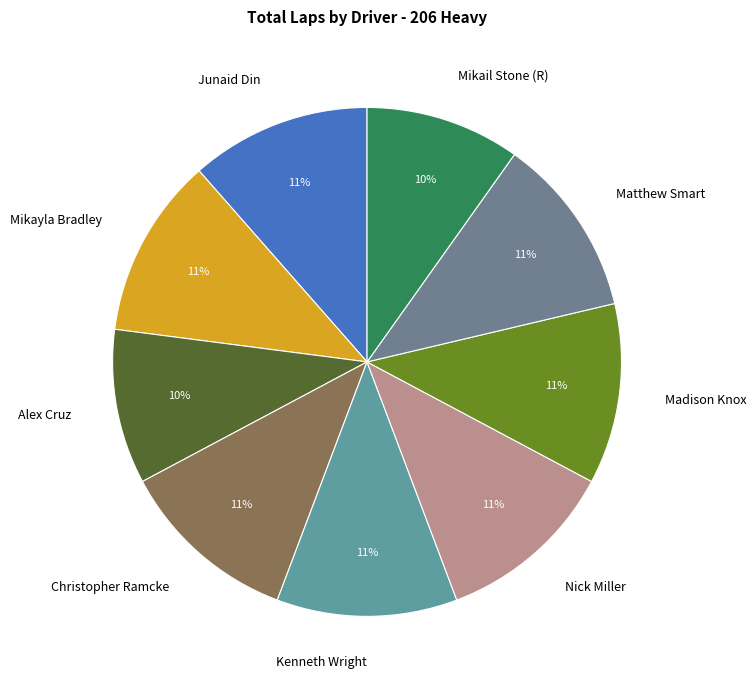

The Alex Cruz slice represents 15% of the pie. True or false?

False